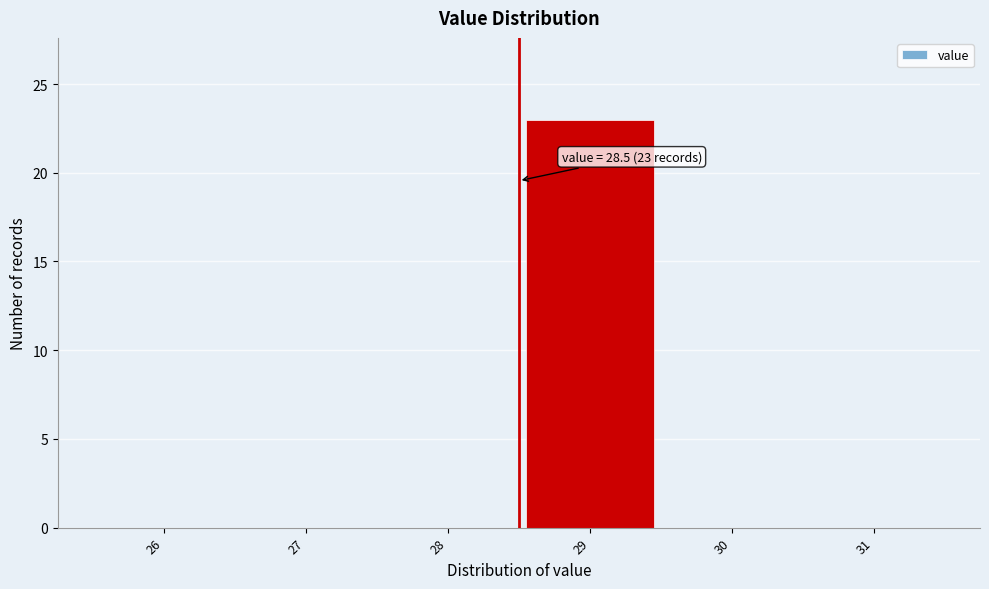

Over which range of the x-axis is the bar tallest?

28.5 to 29.5